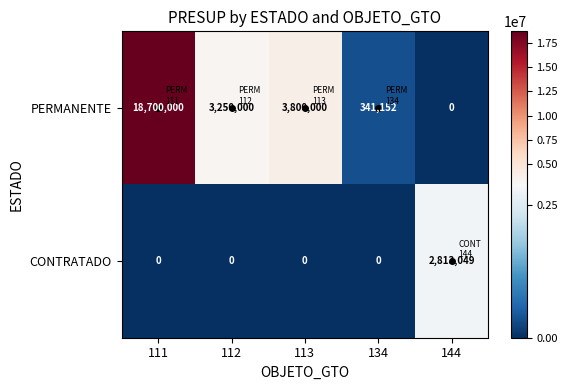

What is the sum of the PERMANENTE values at 144 and 134?

341152